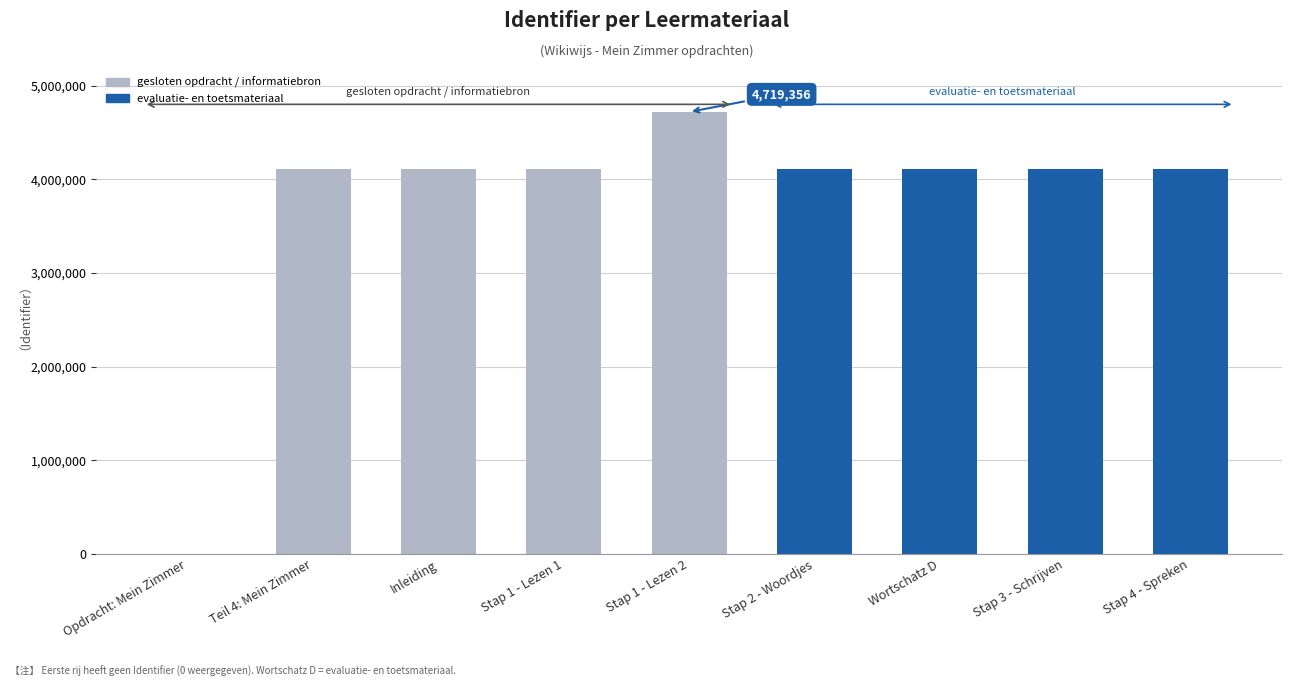

What is the change in value from Inleiding to Stap 2 - Woordjes?

+3